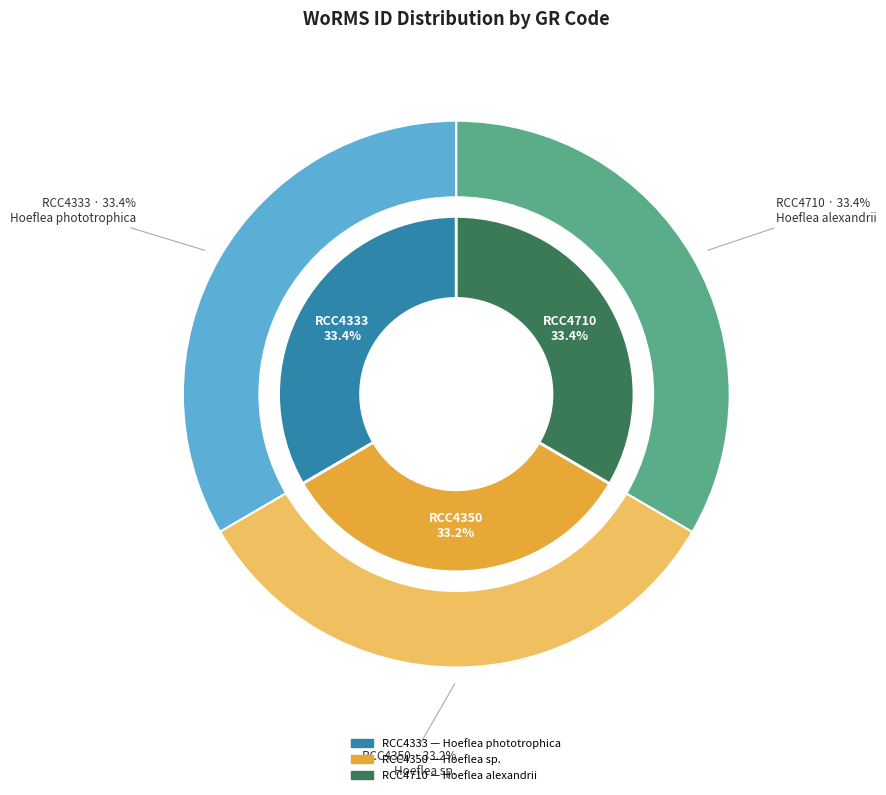

True or false: RCC4710 accounts for 40% of the total.

False